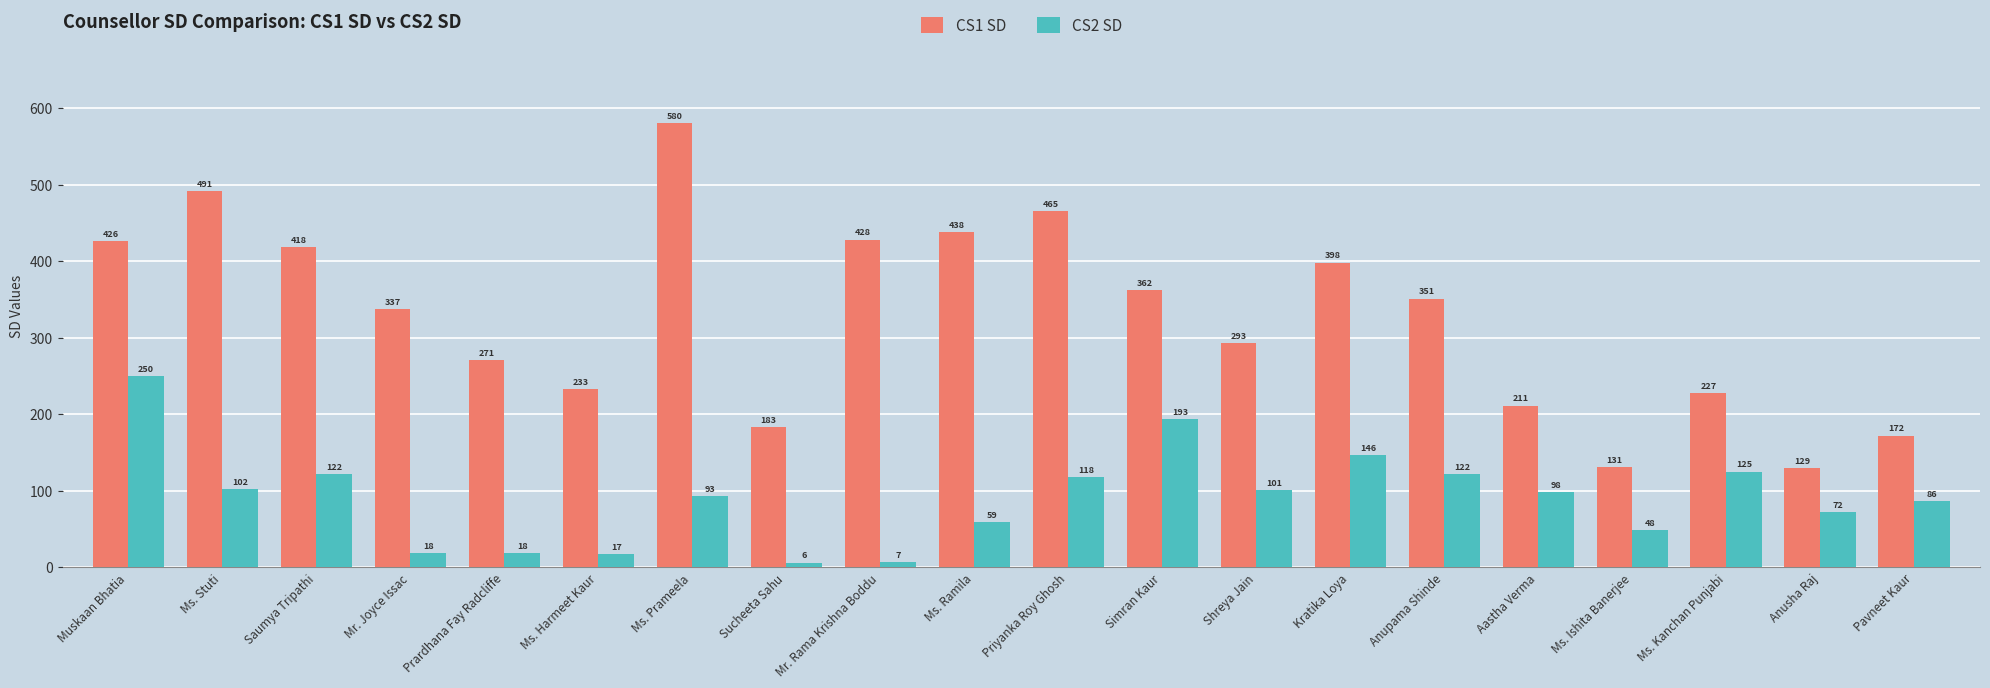

Rank the series by their maximum value, from lowest to highest.

CS2 SD, CS1 SD